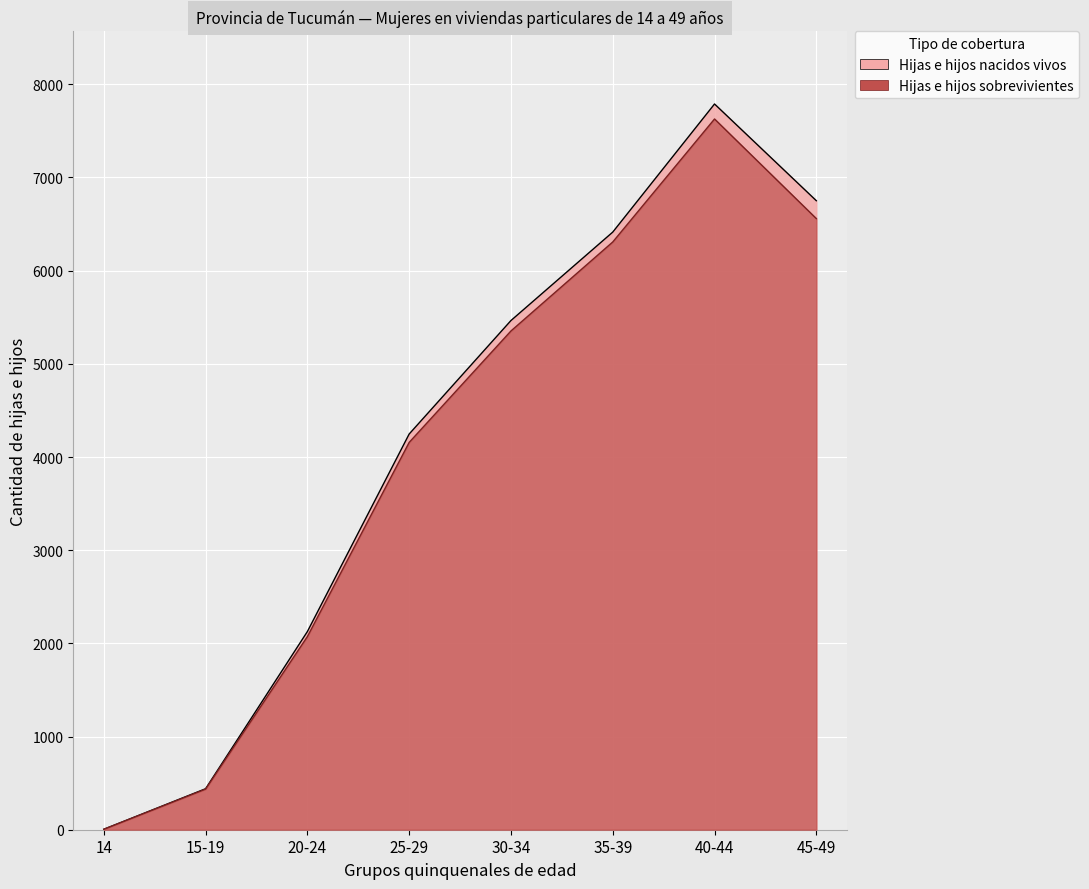

Rank the categories by Hijas e hijos nacidos vivos value from highest to lowest.

40-44, 45-49, 35-39, 30-34, 25-29, 20-24, 15-19, 14